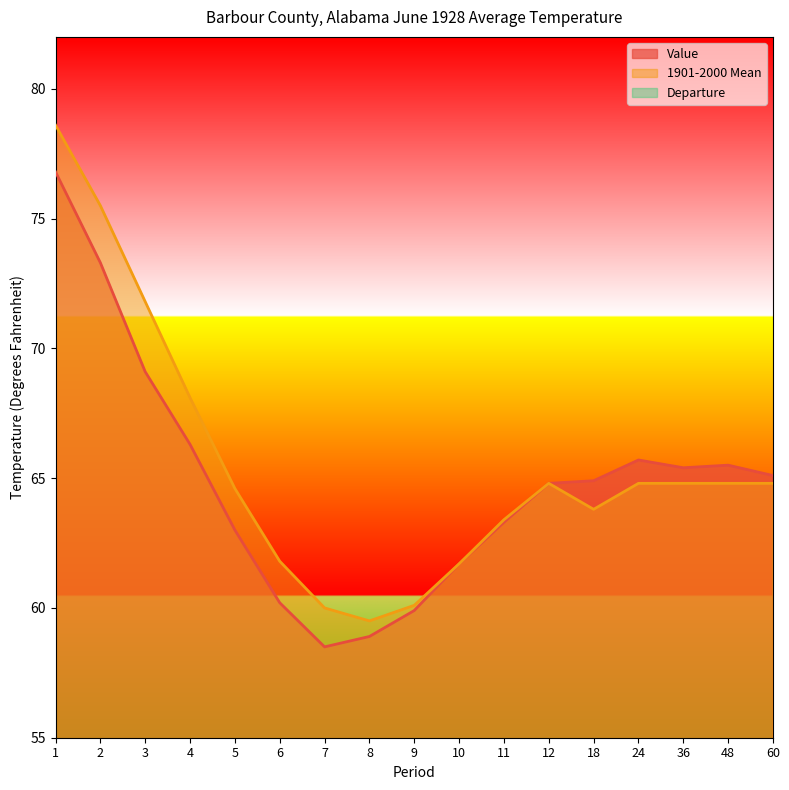

The value of 1901-2000 Mean at 48 is 18.1. True or false?

False